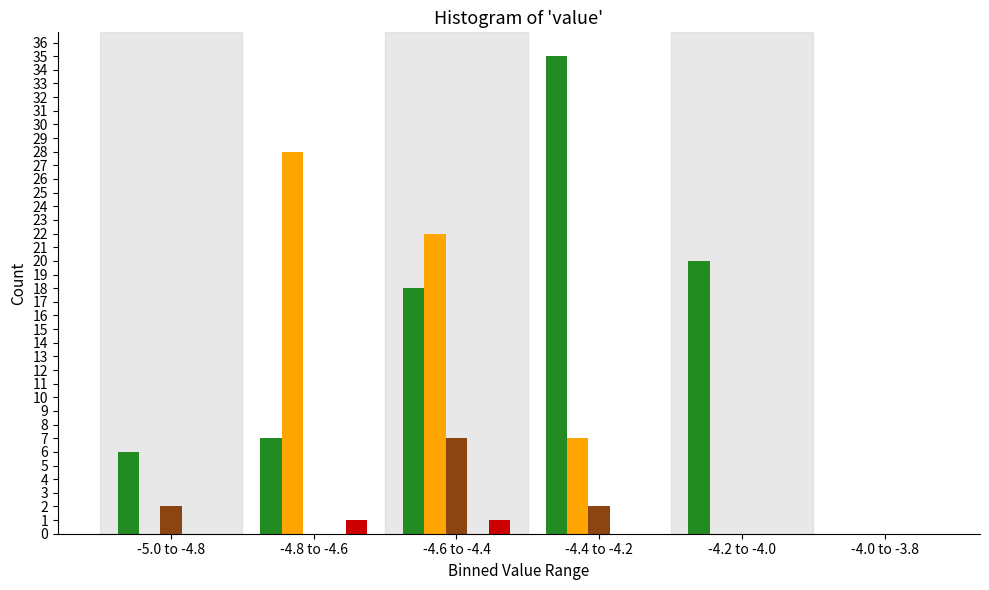

At which category is the sum across all series the highest?

-4.6 to -4.4